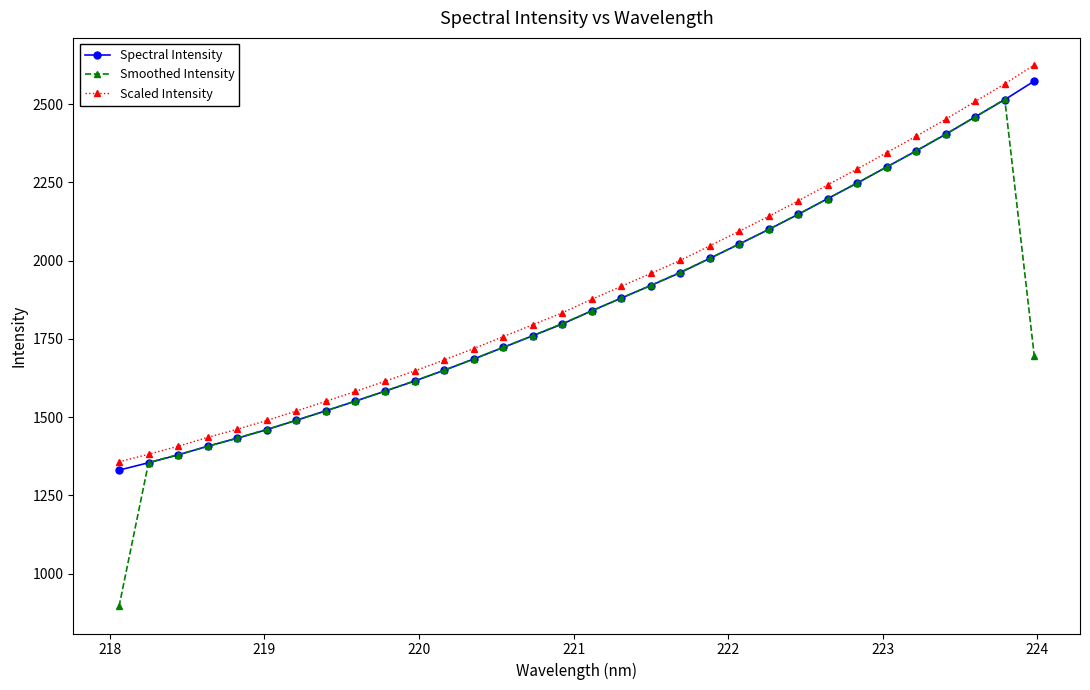

What is the value of the Spectral Intensity point at the 10th from the left?

1582.8